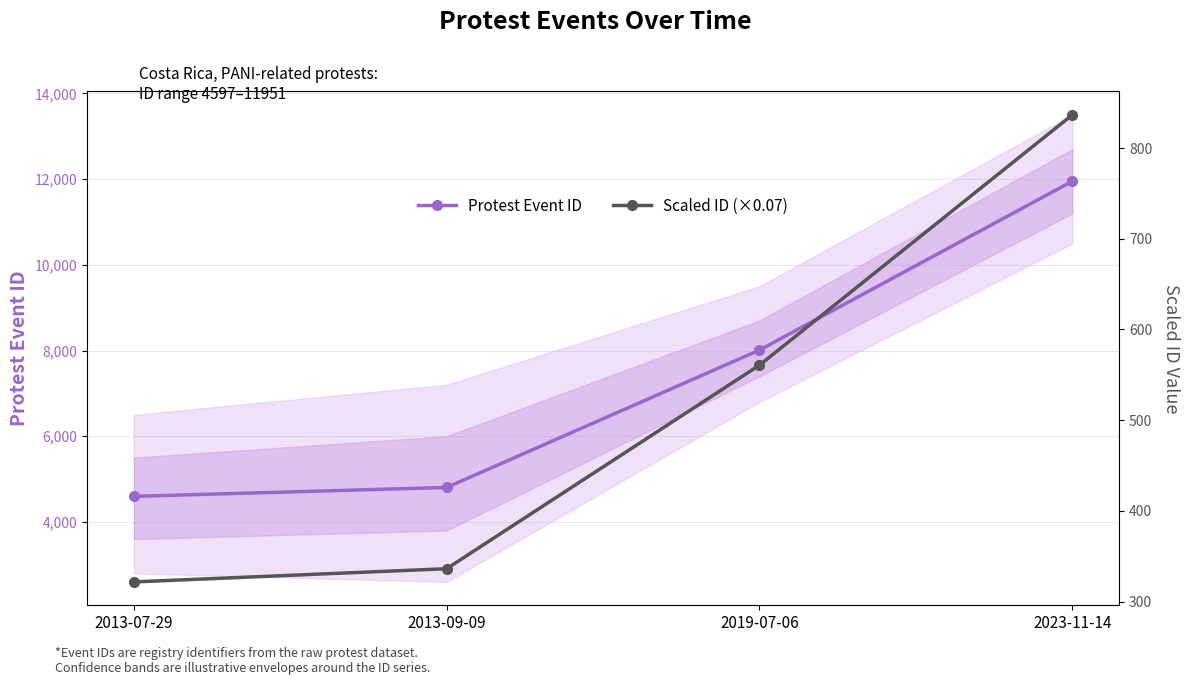

What position from the right is 2019-07-06?

2